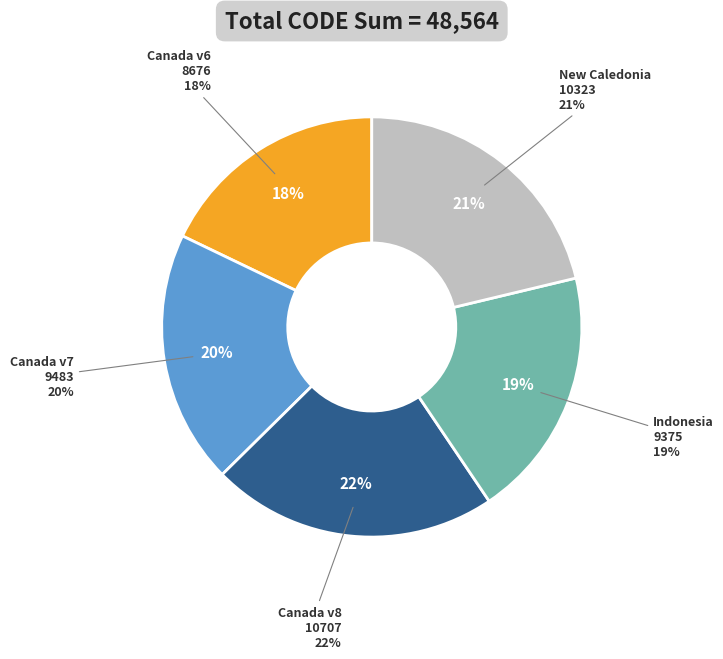

To the nearest percent, what percentage of the pie is New Caledonia velocity model 2015?

21%